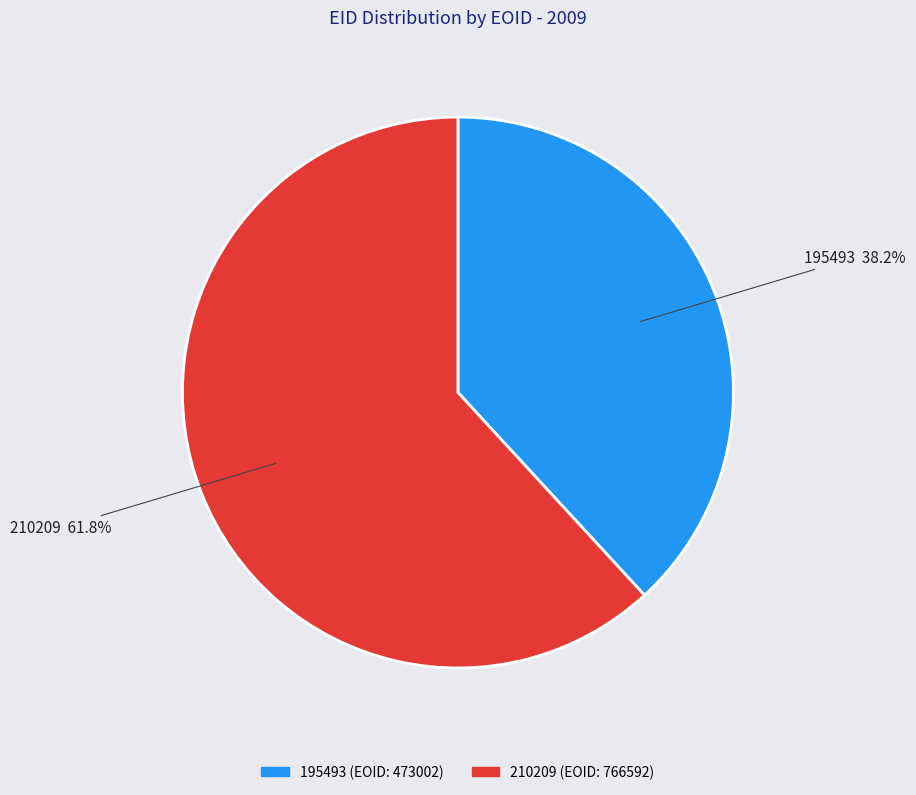

Rank the categories by value from lowest to highest.

195493, 210209